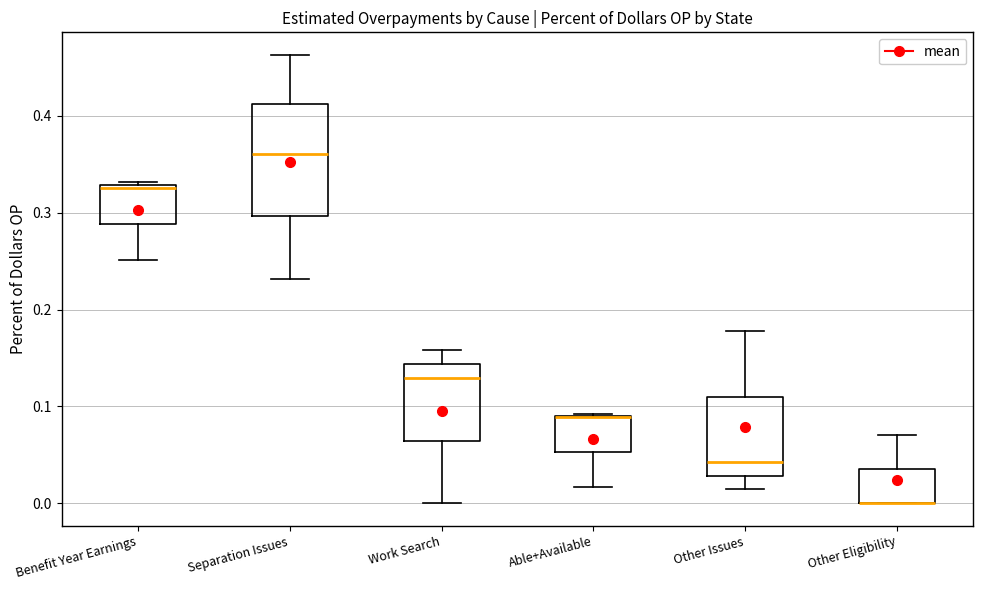

Which box is the tallest, from its lower edge to its upper edge?

Separation Issues